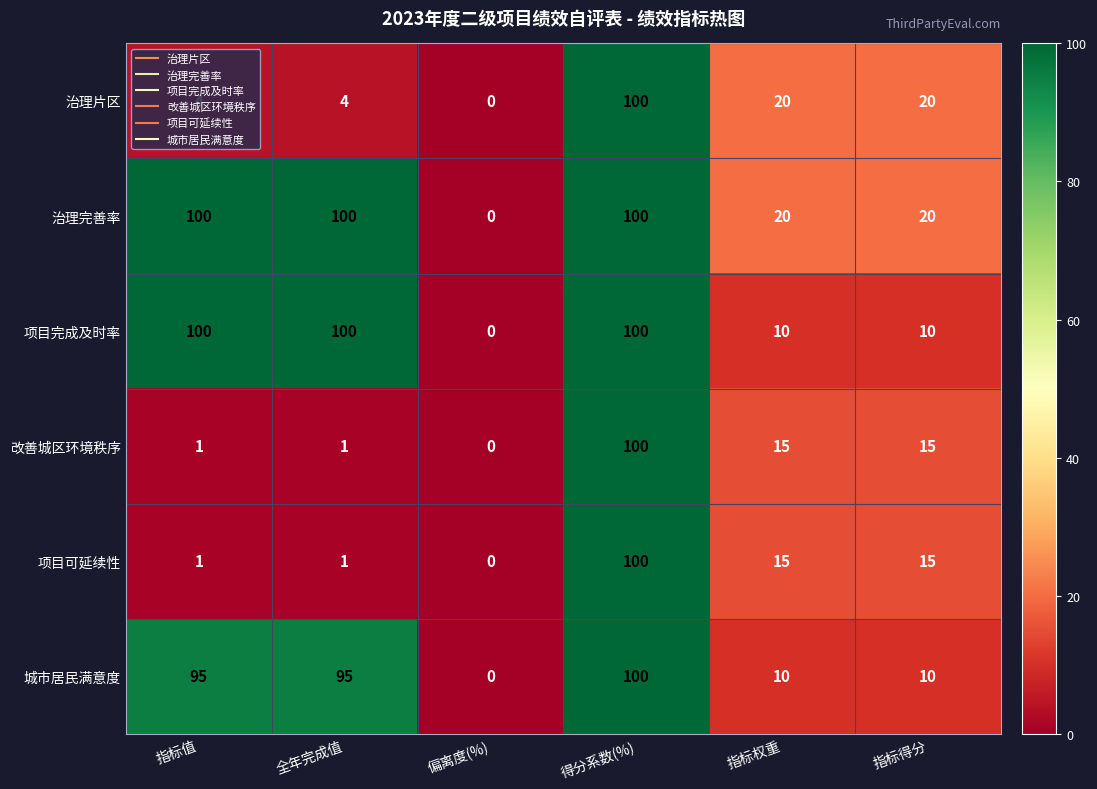

At which category does the chart reach its minimum across all series?

偏离度(%)